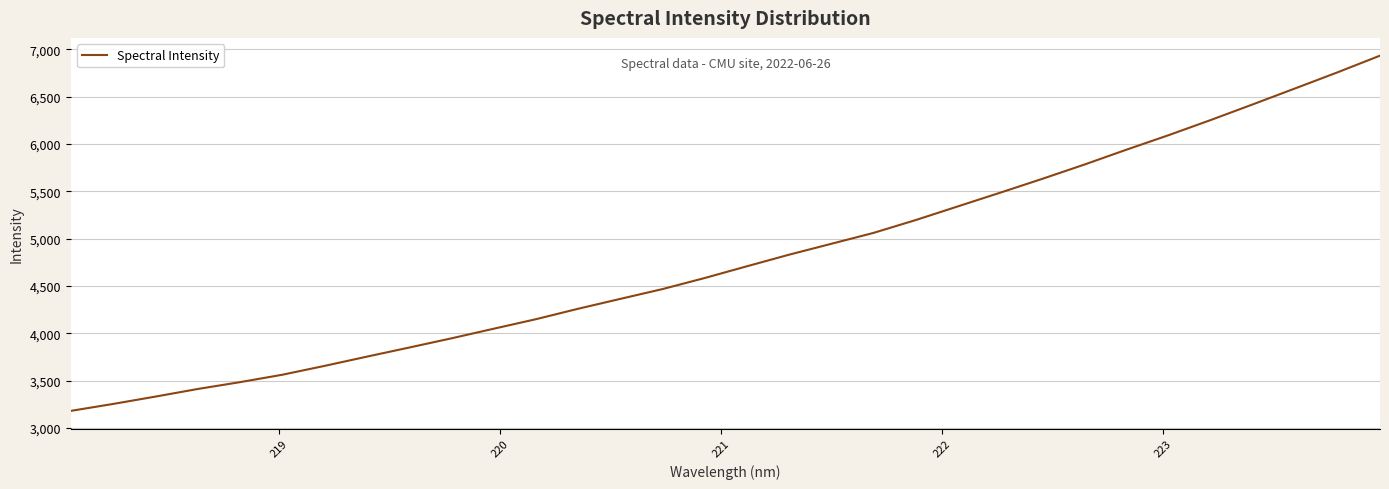

Count the number of values greater than 4707.

16